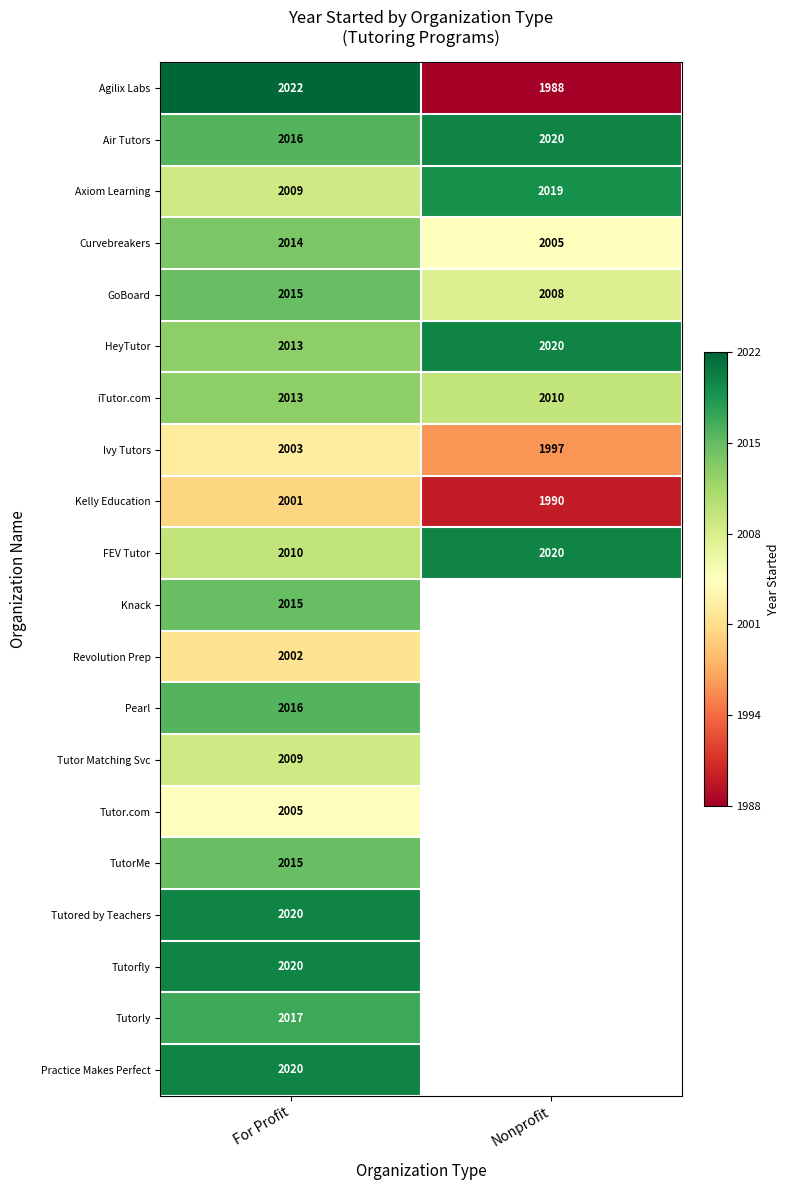

At how many categories does at least one series exceed 1997?

2